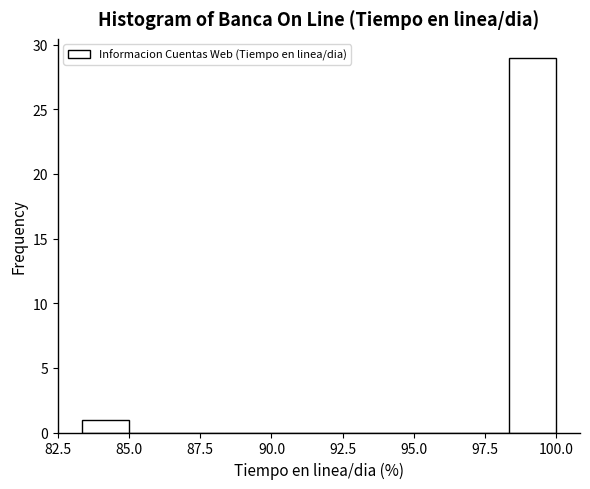

Around what value on the x-axis is the tallest bar? Give the approximate position of its centre, as read against the axis.

99.0